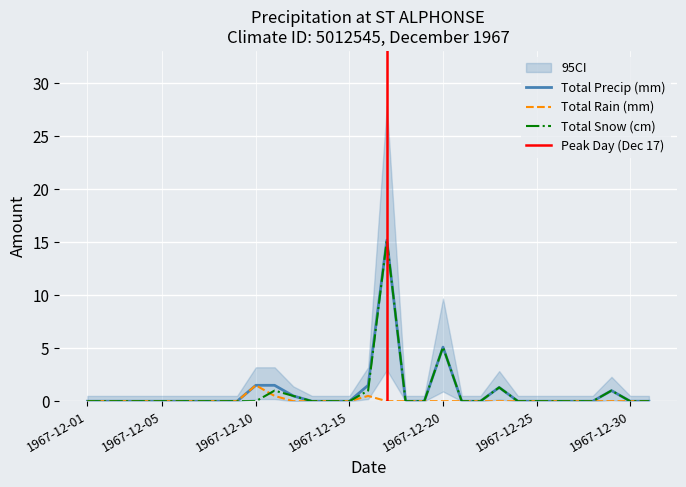

At how many categories does at least one series exceed 8?

1